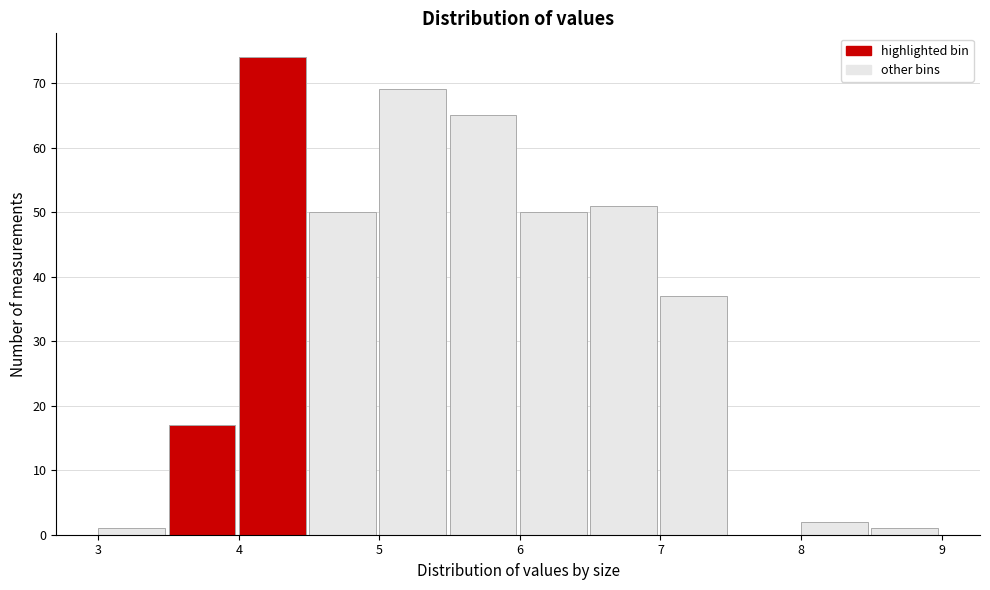

Reading left to right, transcribe this chart: for each bar, give the range it covers on the x-axis and its height. The values are not printed on the chart, so give them approximately, as read against the axis.

3.0 to 3.5: 1
3.5 to 4.0: 17
4.0 to 4.5: 74
4.5 to 5.0: 50
5.0 to 5.5: 69
5.5 to 6.0: 65
6.0 to 6.5: 50
6.5 to 7.0: 51
7.0 to 7.5: 37
7.5 to 8.0: 0
8.0 to 8.5: 2
8.5 to 9.0: 1